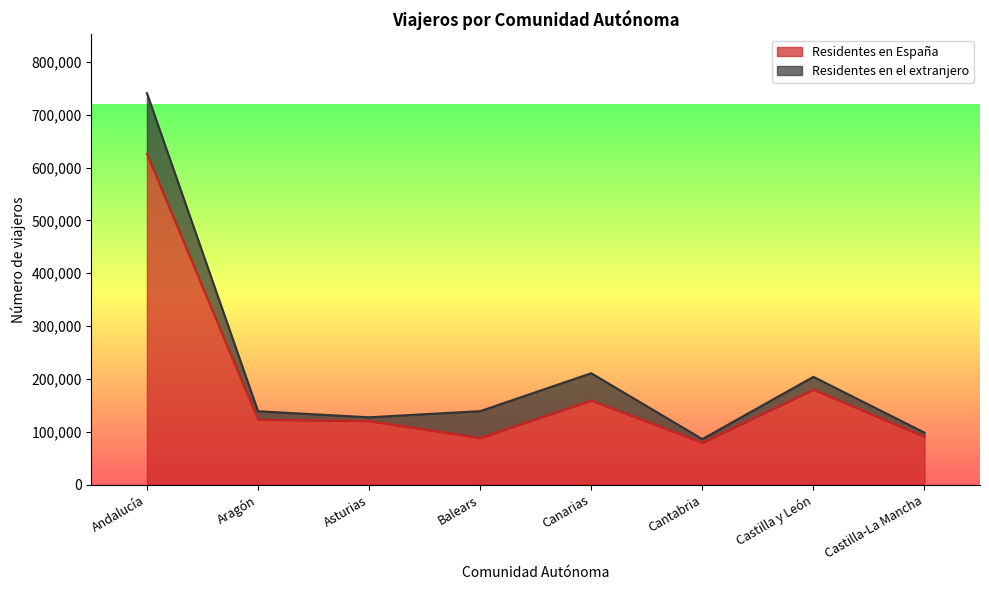

What is the change in value from Cantabria to Castilla y León?

+100562